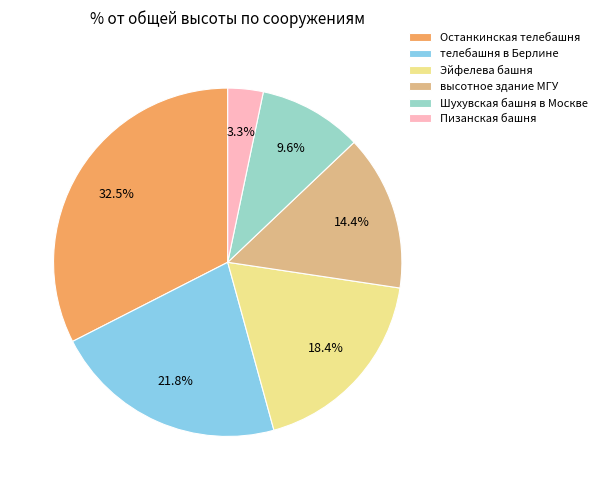

Rank the categories by value from highest to lowest.

Останкинская телебашня, телебашня в Берлине, Эйфелева башня, высотное здание МГУ, Шухувская башня в Москве, Пизанская башня